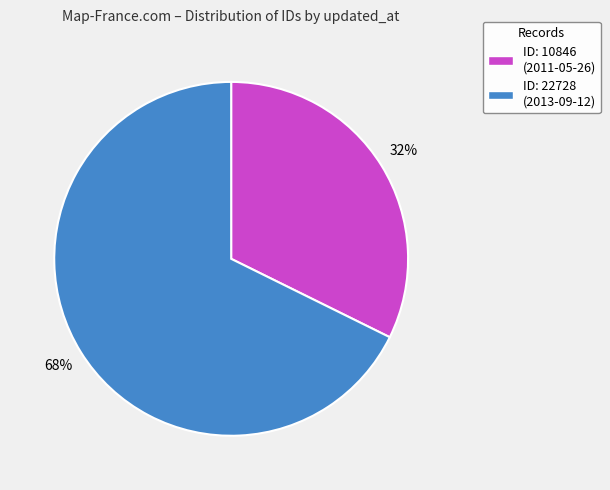

Which slice is the largest?

ID: 22728 (2013-09-12)